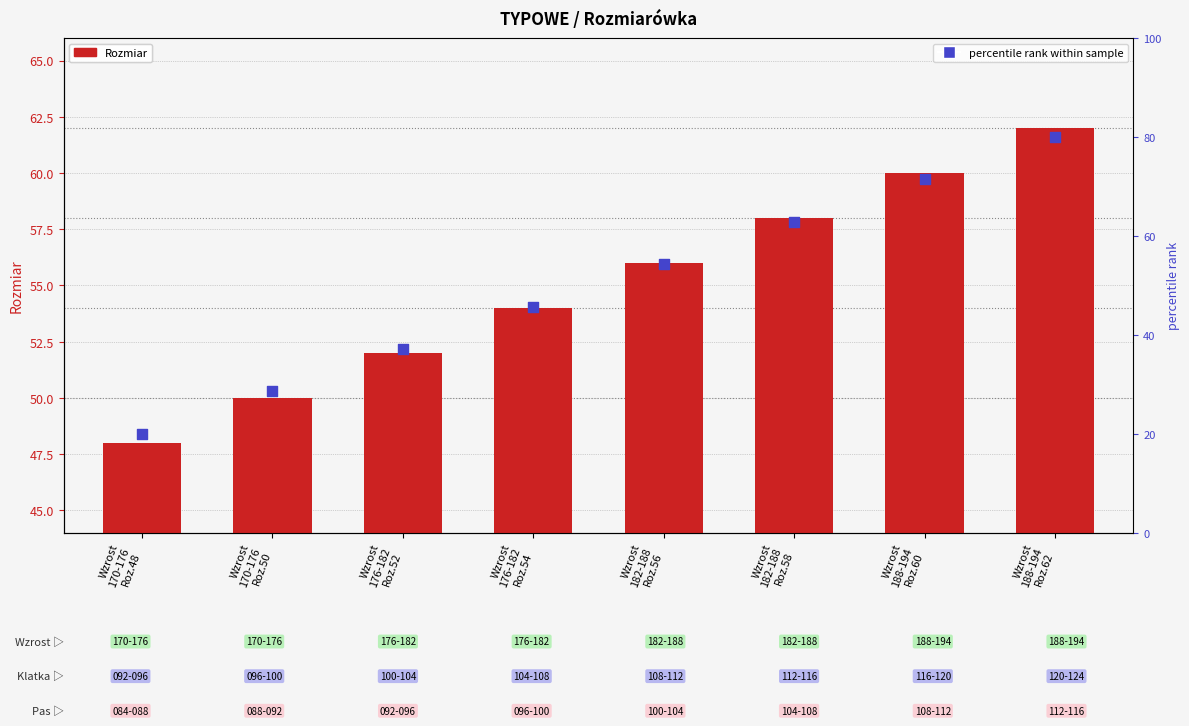

At how many categories does at least one series exceed 78?

1